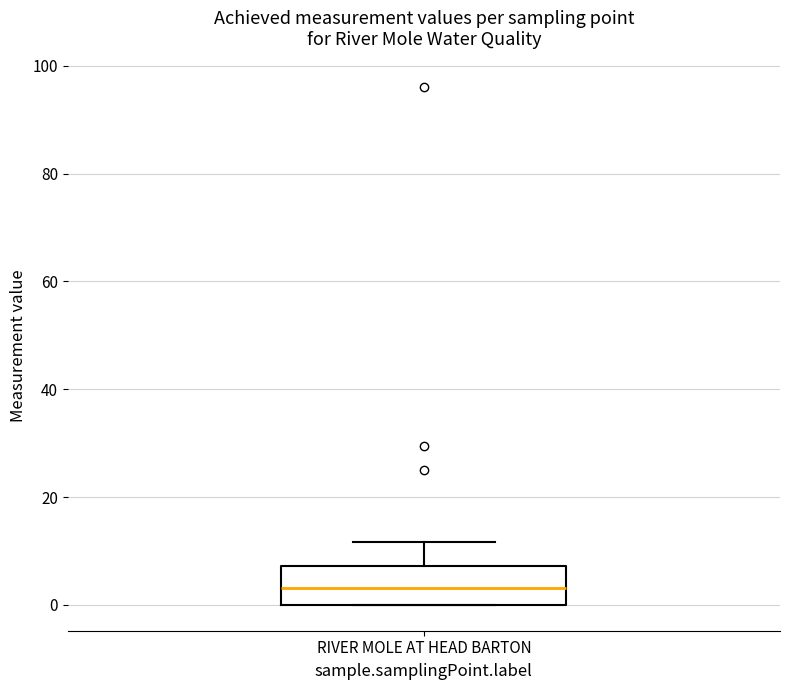

Transcribe this box plot: give where the median line is, the range the box spans, and where the two whiskers end, as read against the y-axis. The values are not printed on the chart, so give them approximately, as read against the axis.

median 4, box 0 to 8, whiskers 0 to 12